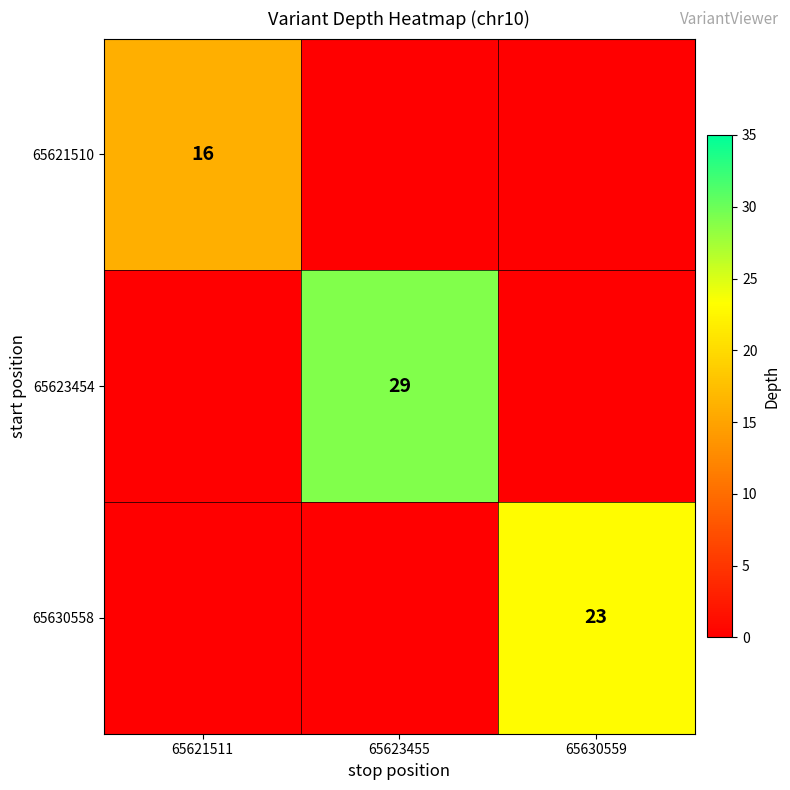

The value of 65621510 at 65621511 is 16. True or false?

True